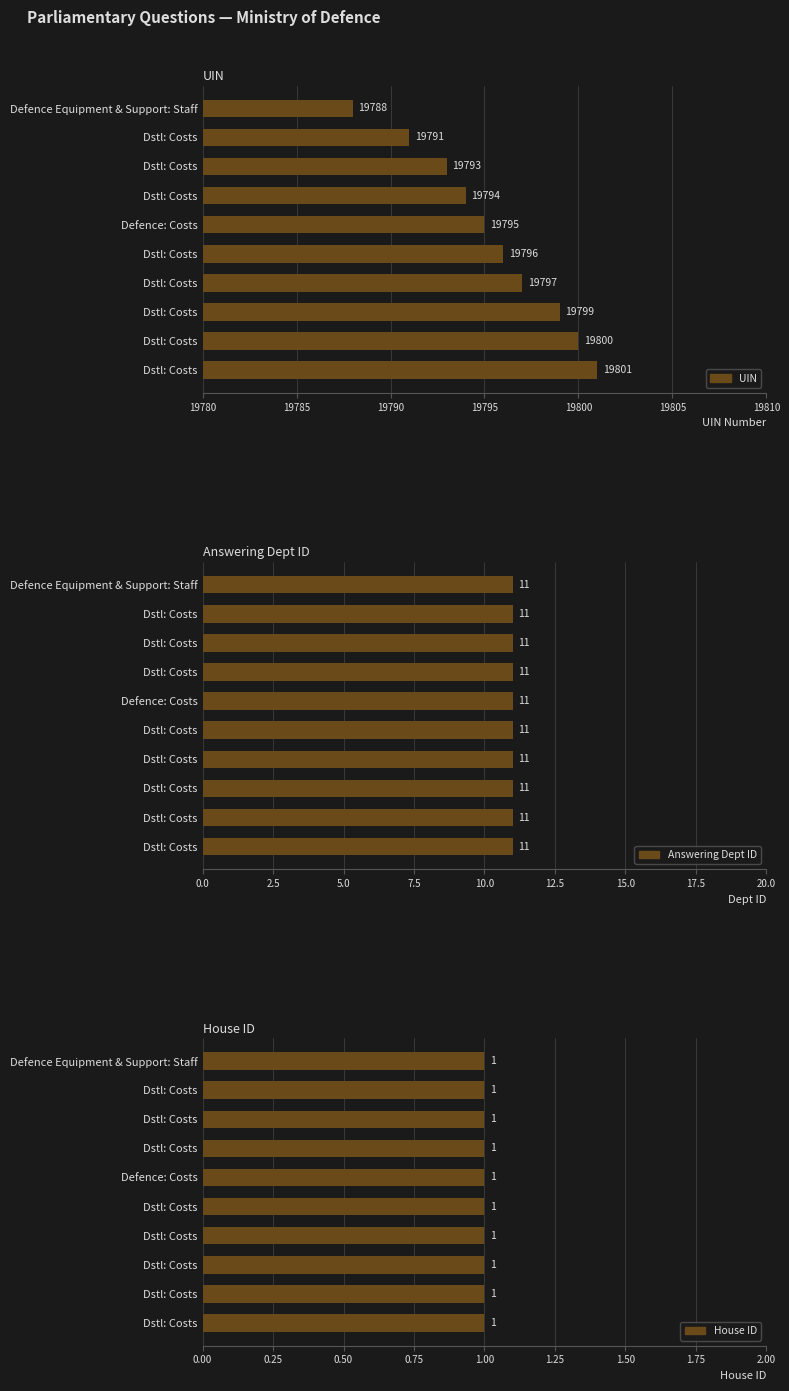

Does the chart contain stacked bars?

No